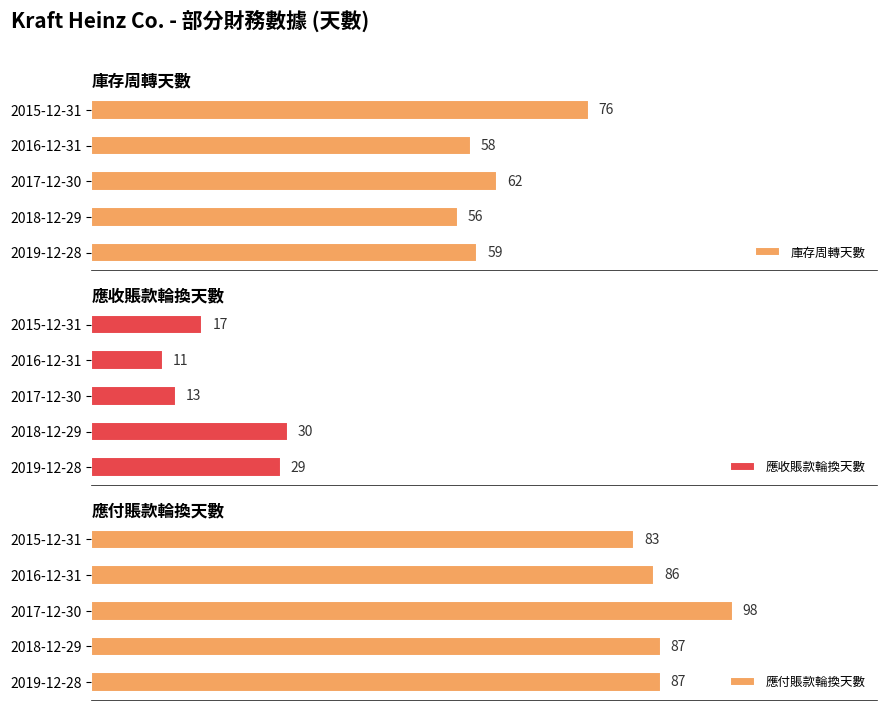

What are all the series names shown in the legend?

庫存周轉天數, 應收賬款輪換天數, 應付賬款輪換天數